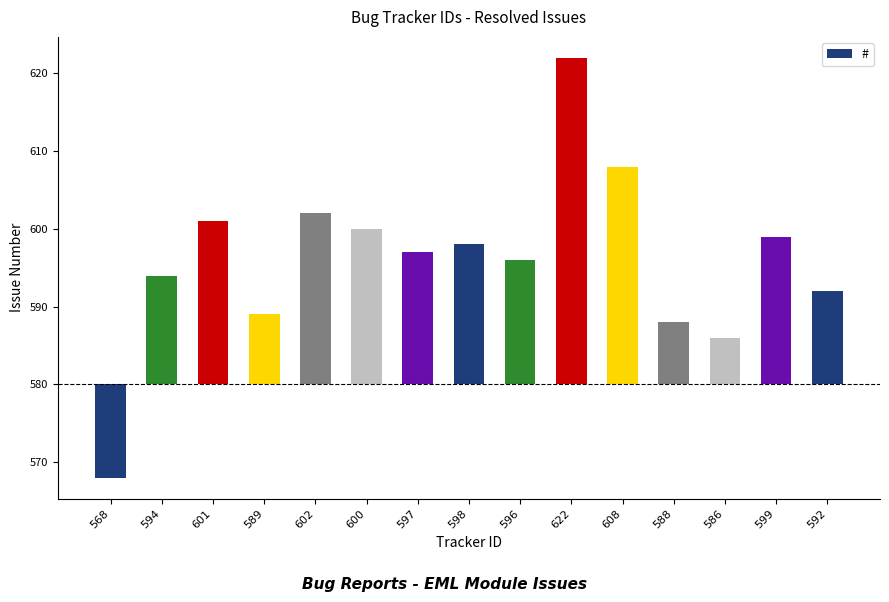

The value at 588 is 8. True or false?

True